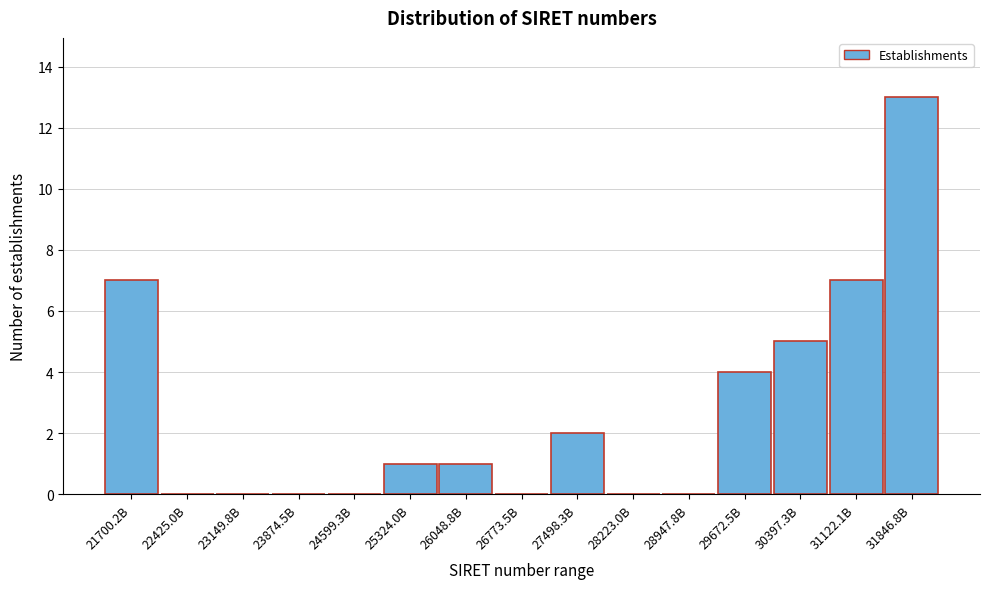

Reading left to right, list all the values displayed in this chart.

21700.2B=7	22425.0B=0	23149.8B=0	23874.5B=0	24599.3B=0	25324.0B=1	26048.8B=1	26773.5B=0	27498.3B=2	28223.0B=0	28947.8B=0	29672.5B=4	30397.3B=5	31122.1B=7	31846.8B=13